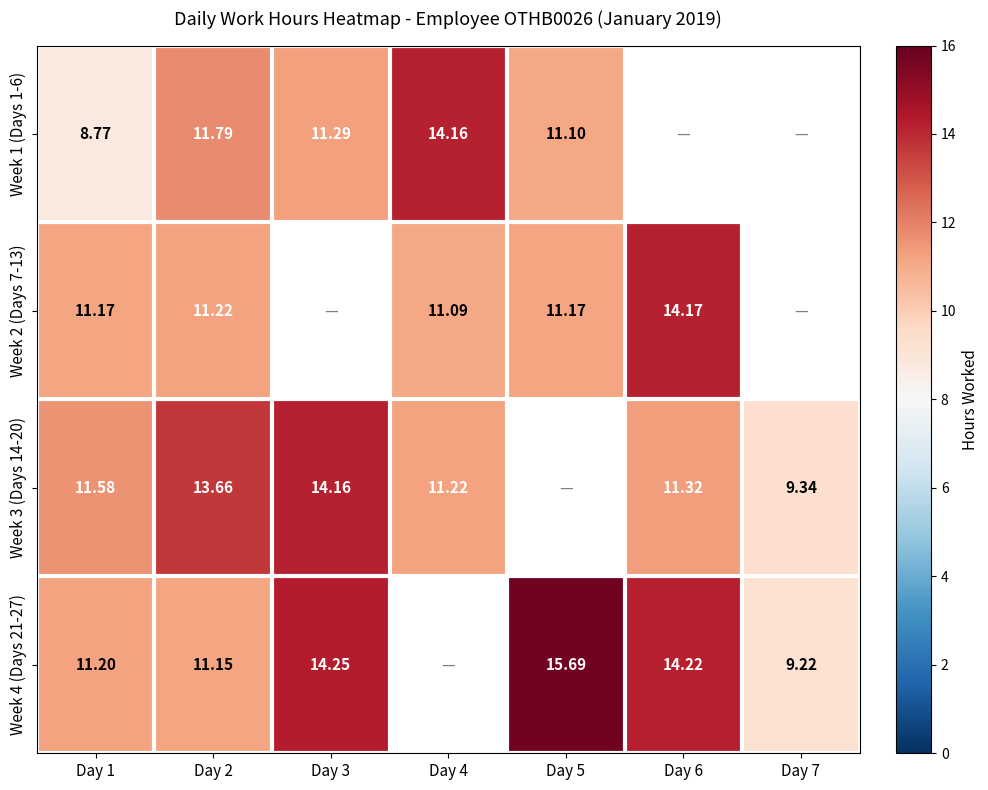

Between Day 3 and Day 6, which series saw the biggest shift?

Week 3 (Days 14-20)